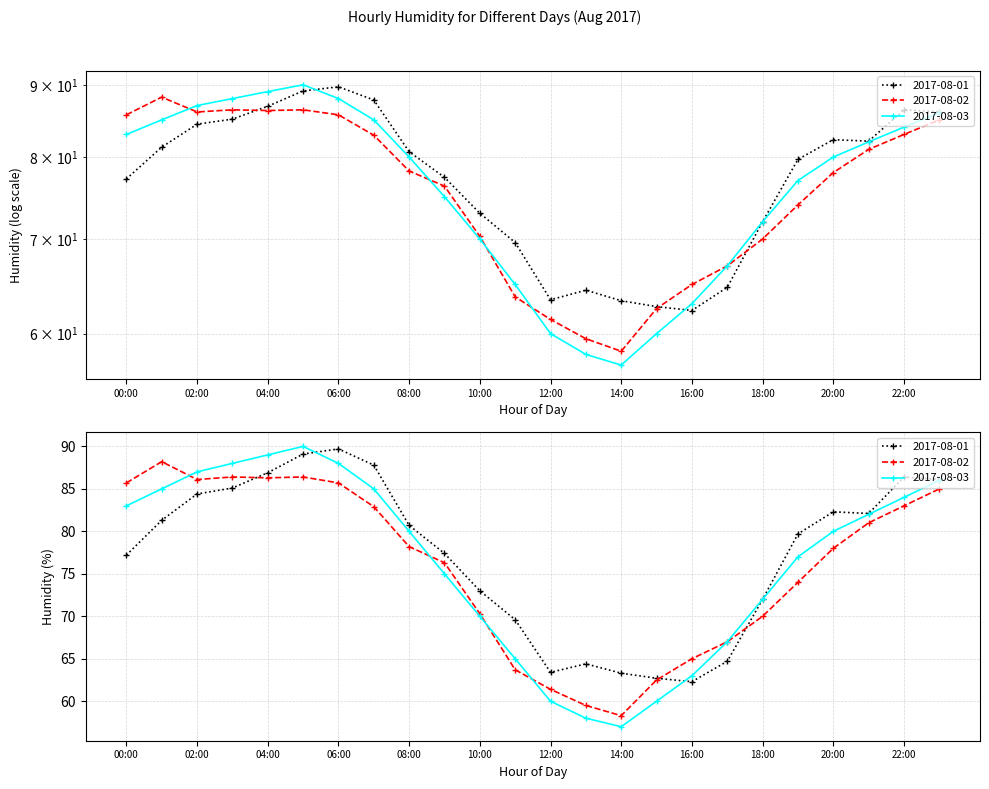

What position from the right is 05:00?

19